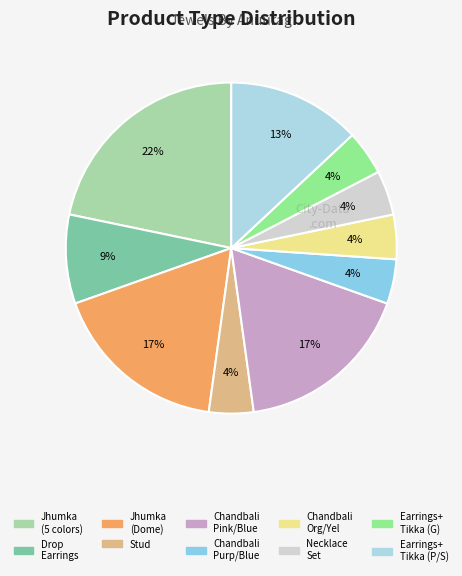

How many slices are in this pie chart?

10